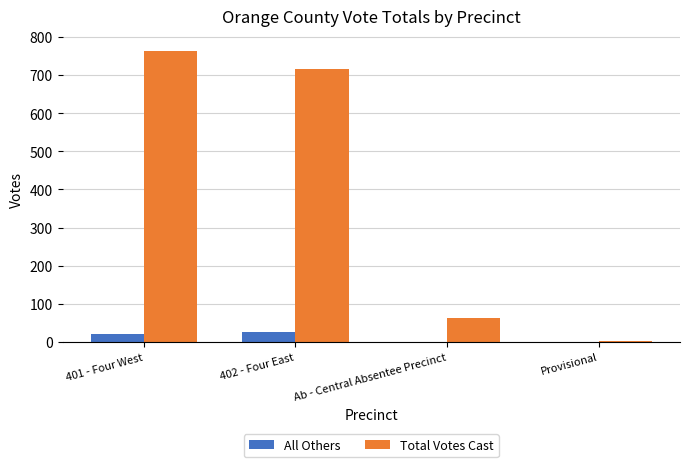

What is the highest value of the All Others series?

27